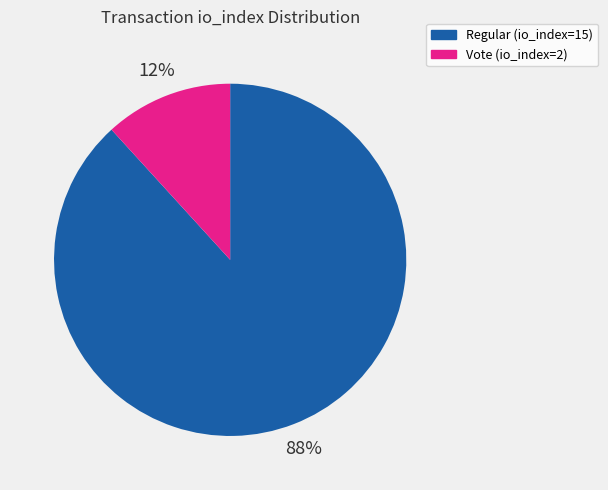

How many slices are in this pie chart?

2